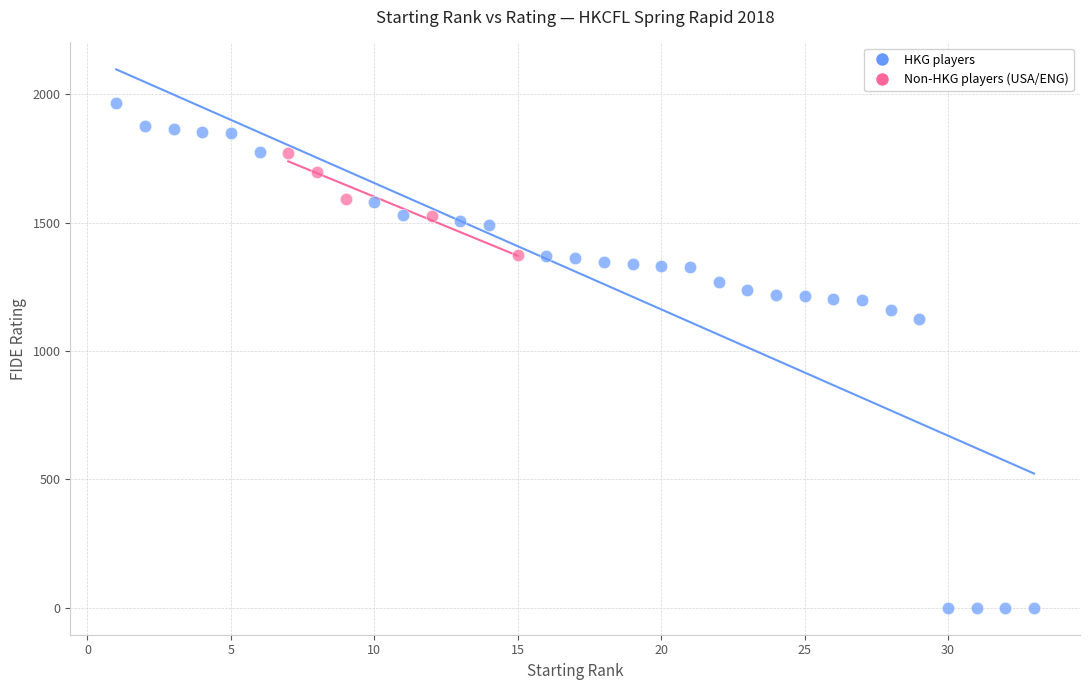

Which series contains the lowest Y value?

HKG players